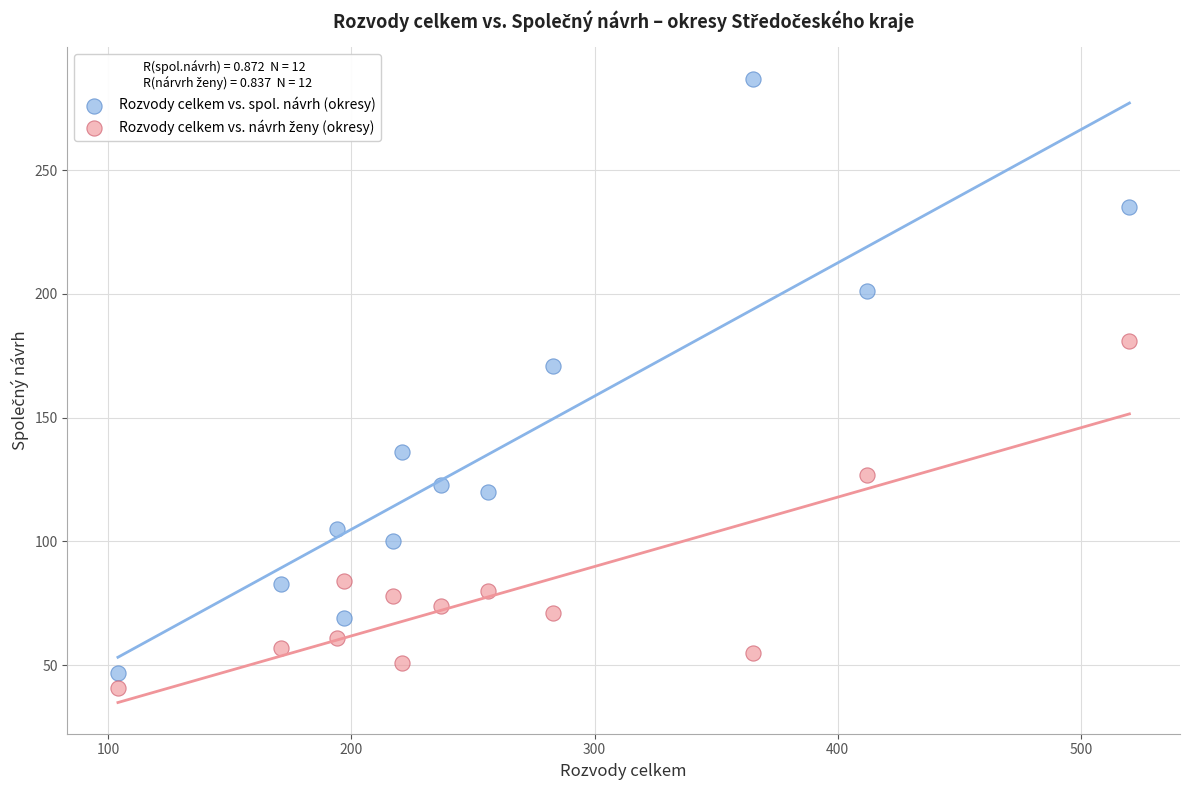

Across all data points, what is the range of X values (max minus min)?

416